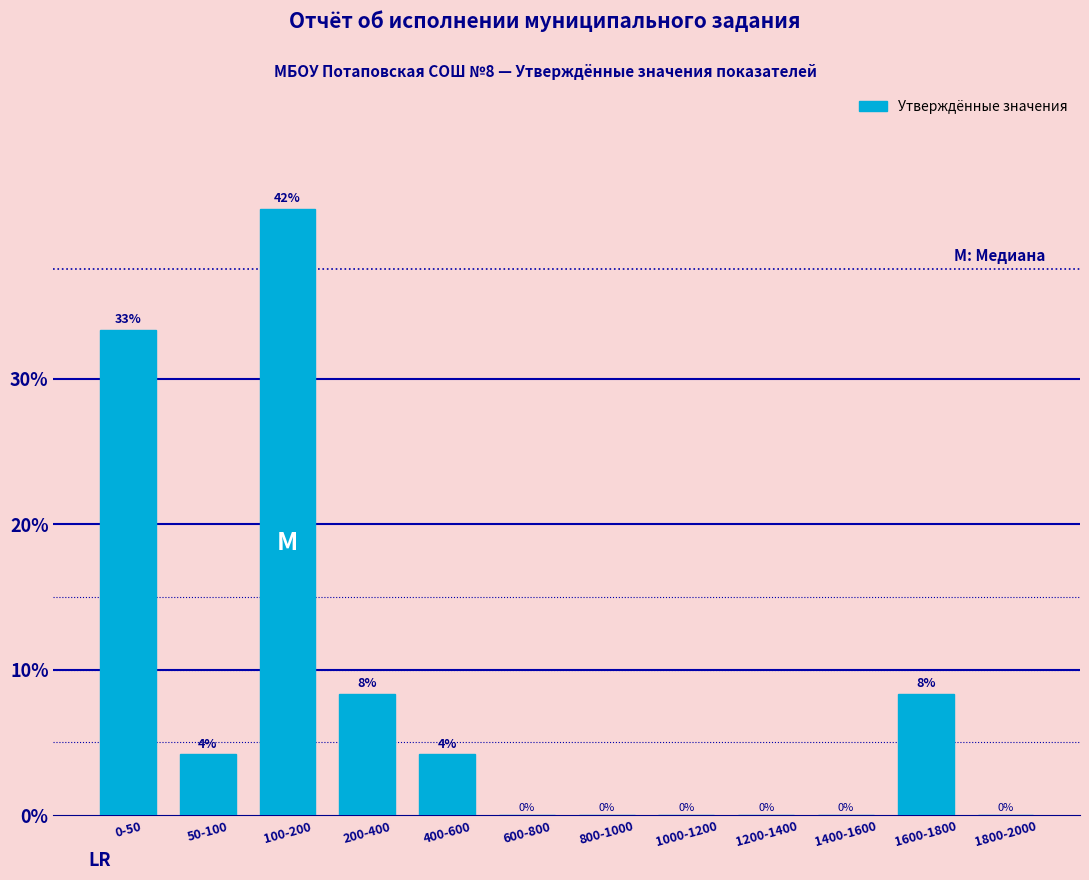

At which label does the data first exceed 4?

0-50